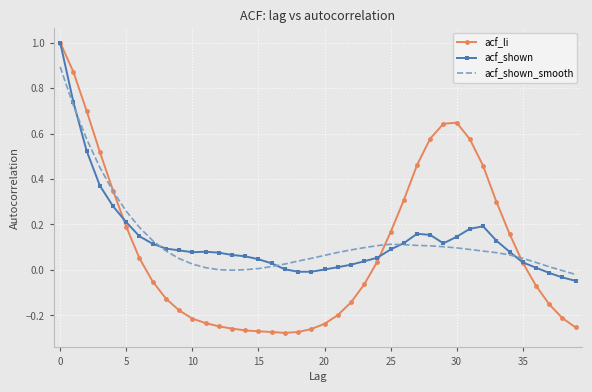

What is the greatest value displayed?

1.0